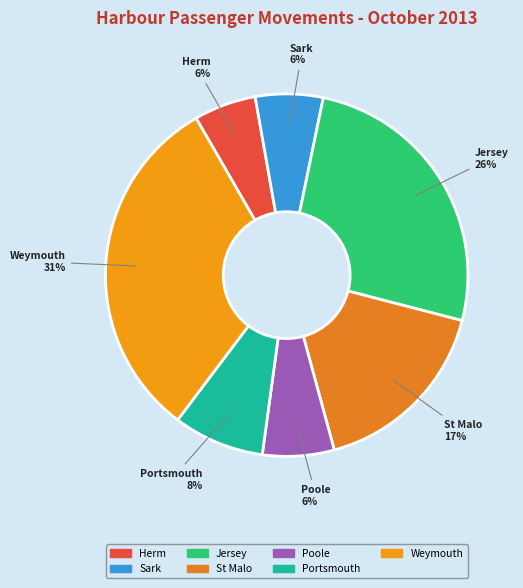

Which slice is the largest?

Weymouth